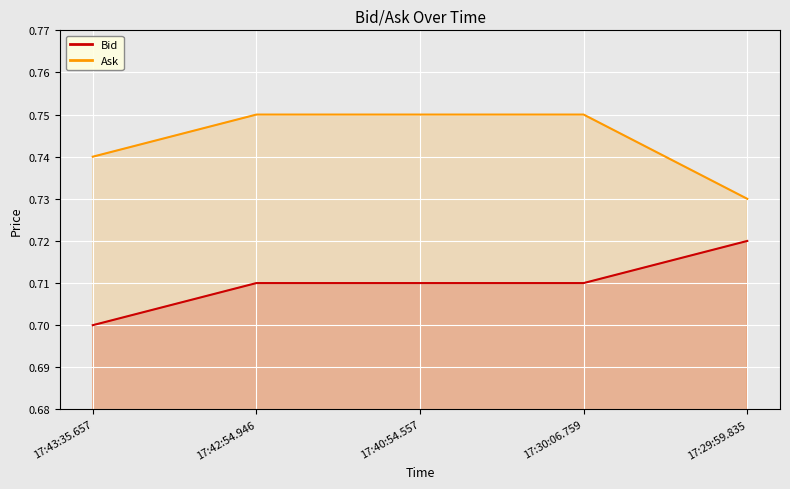

What is the average value of the Ask series?

0.7